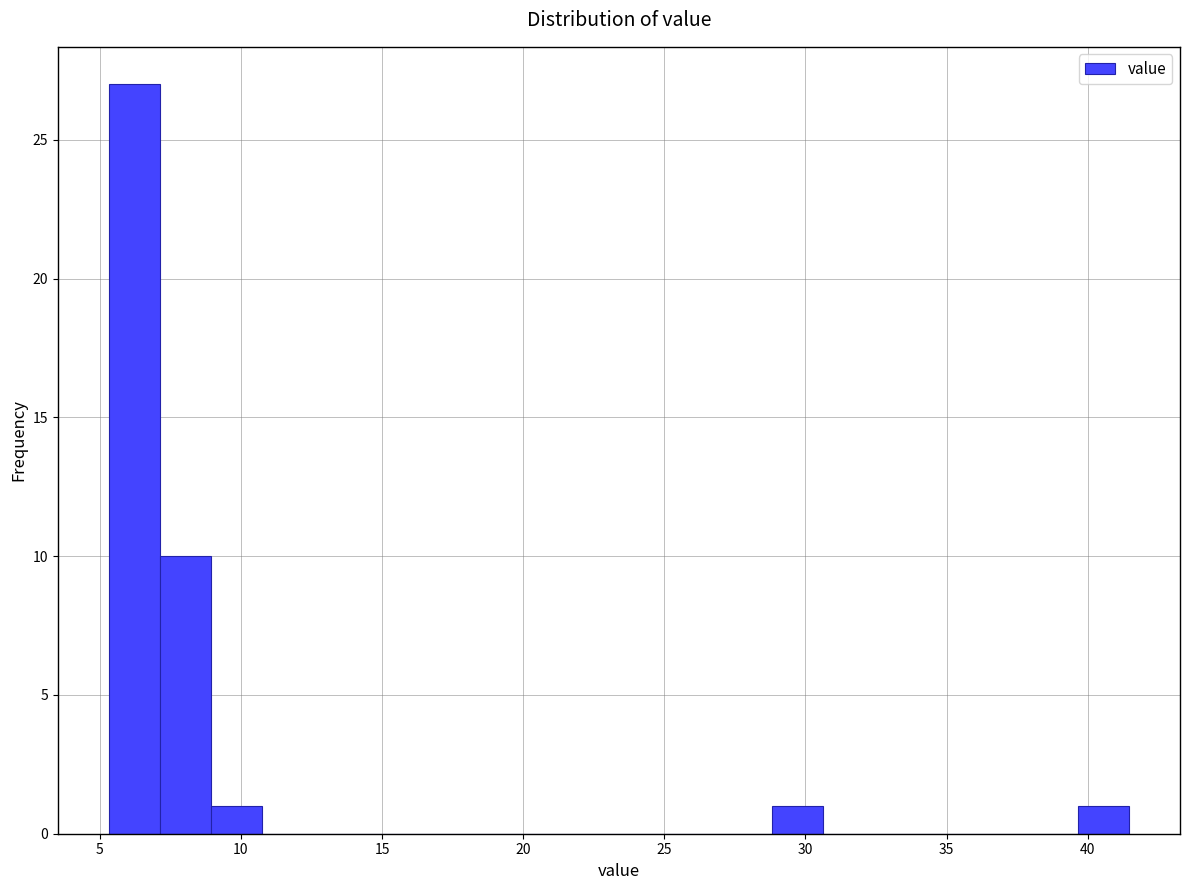

Around what value on the x-axis is the tallest bar? Give the approximate position of its centre, as read against the axis.

6.0